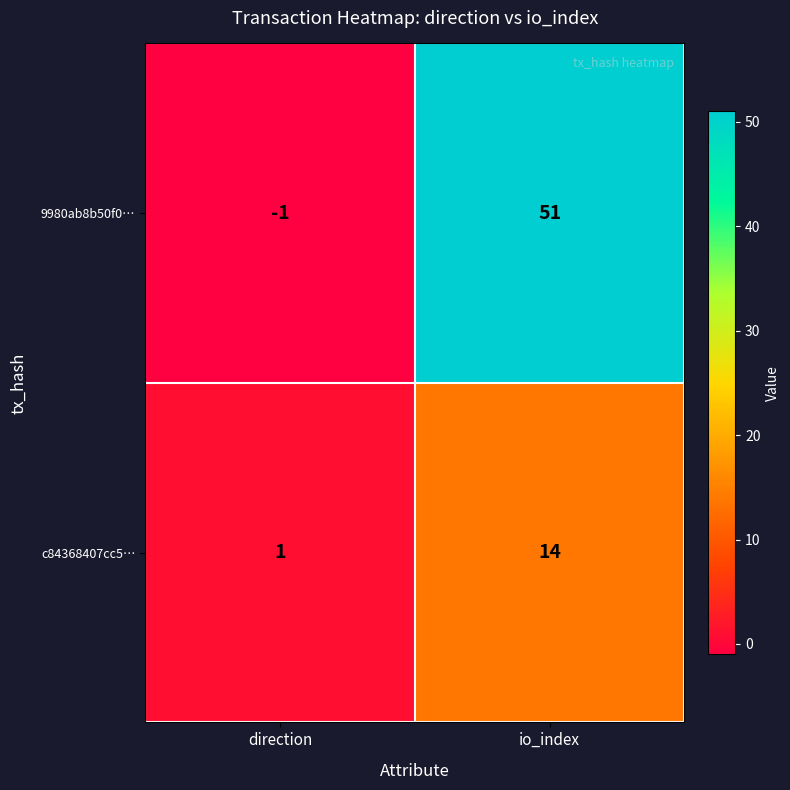

Count the number of categories in the chart.

2